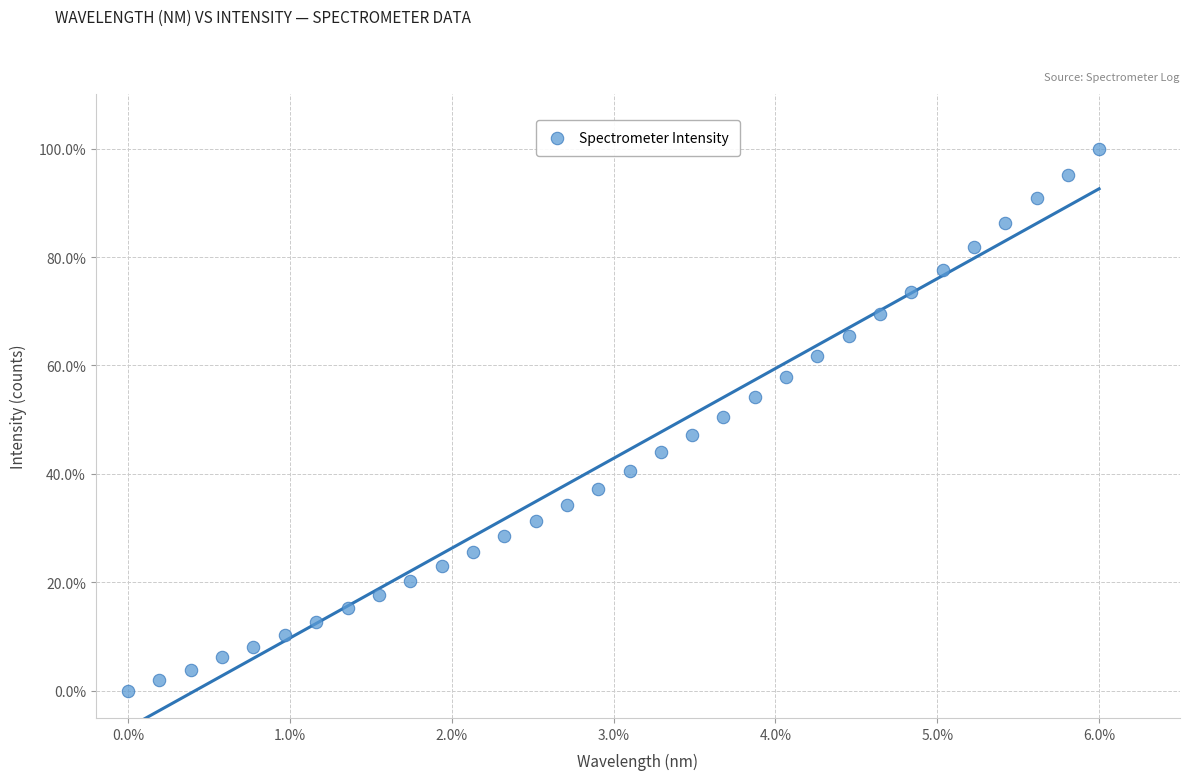

What is the range of X values (max minus min)?

6.0